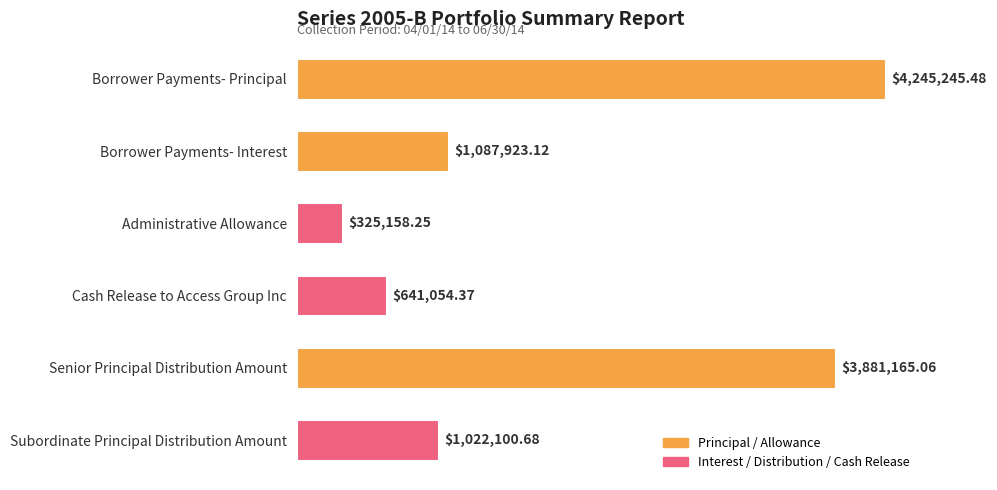

List the labels in order of value, smallest first.

Administrative Allowance, Cash Release to Access Group Inc, Subordinate Principal Distribution Amount, Borrower Payments- Interest, Senior Principal Distribution Amount, Borrower Payments- Principal